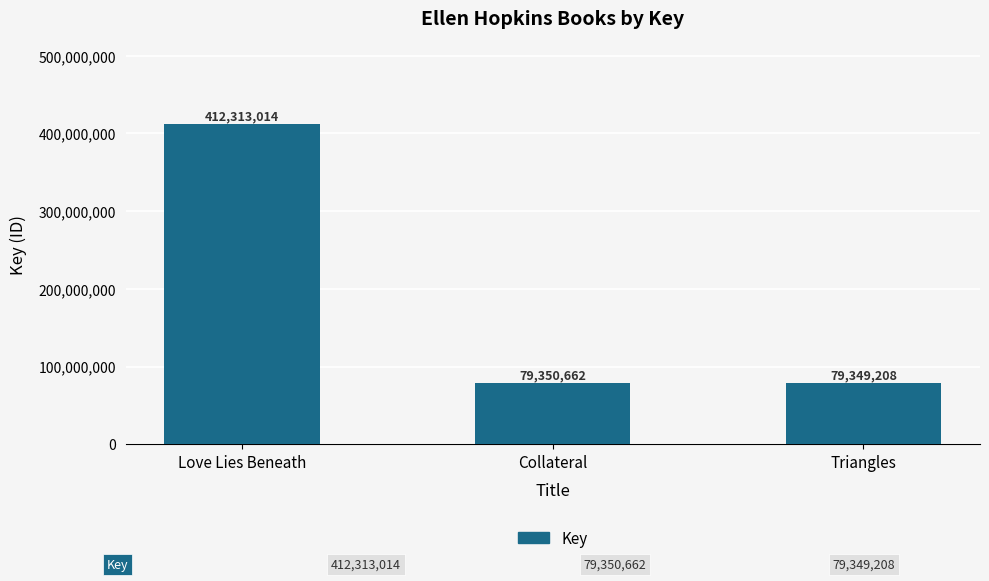

What is the average value?

190337628